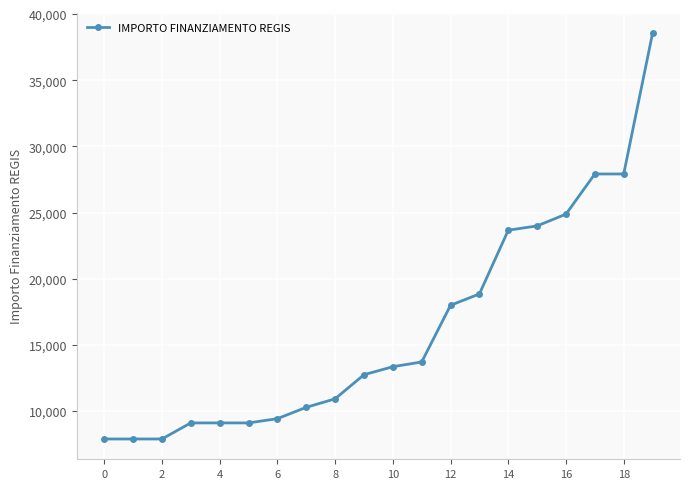

How many distinct data groups are displayed?

1